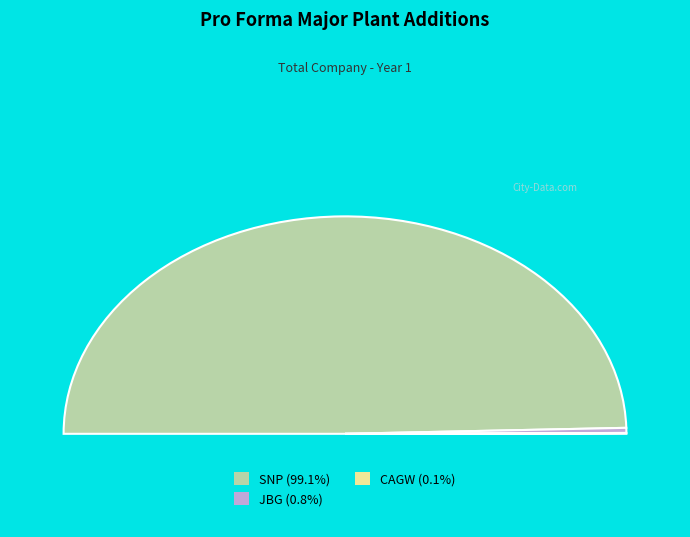

Is it true that SNP is 0% of the pie?

True